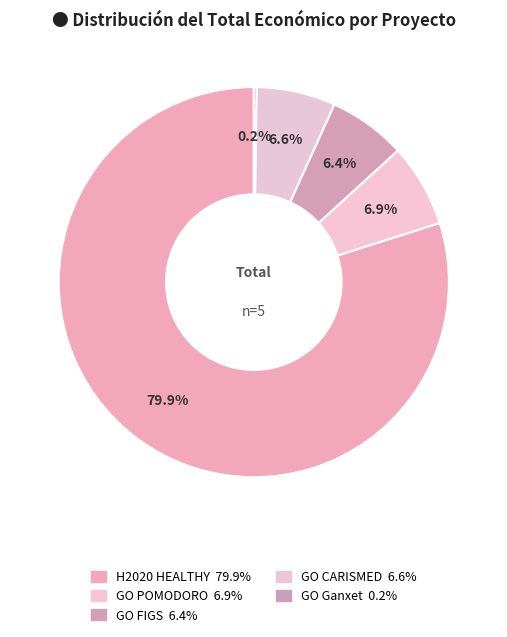

How many segments does this pie chart have?

5